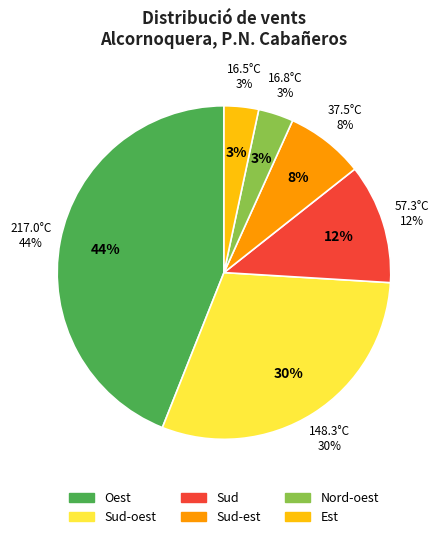

To the nearest percent, what portion does Est represent?

3%